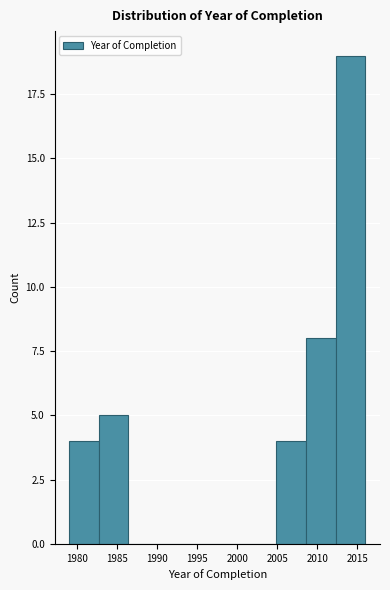

How tall is the bar that spans 2012.3 to 2016.0 on the x-axis? Neither the bar edges nor the heights are printed on the chart, so give them approximately, as read against the axes.

19